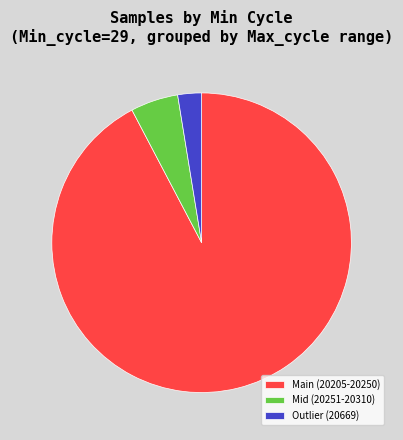

Between Outlier (20669) and Main (20205-20250), which is larger?

Main (20205-20250)